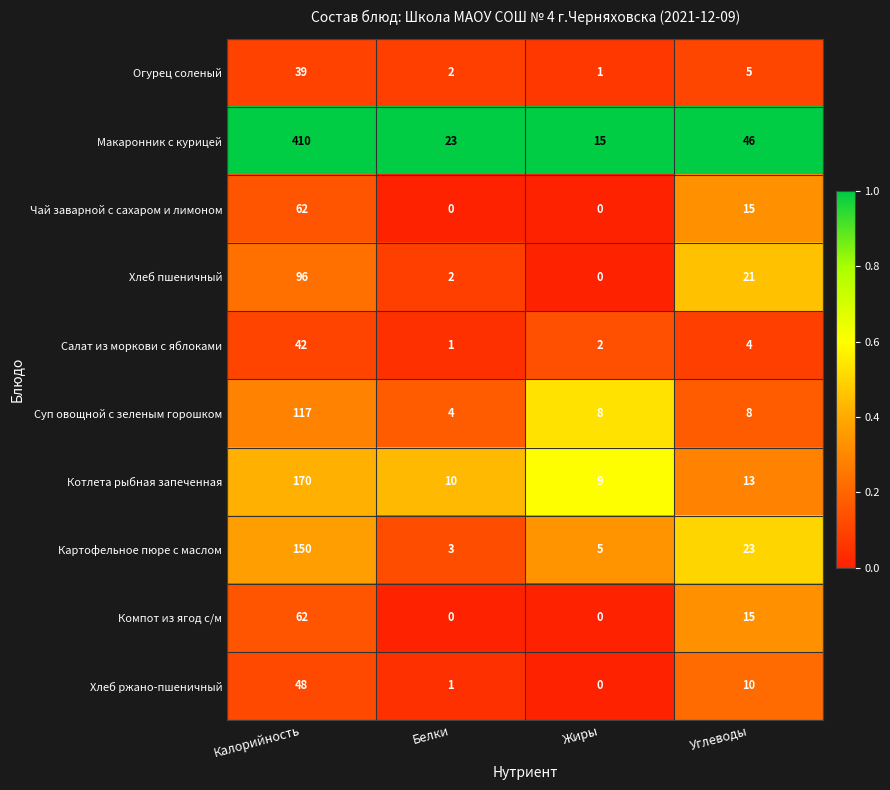

How many distinct data groups are displayed?

10